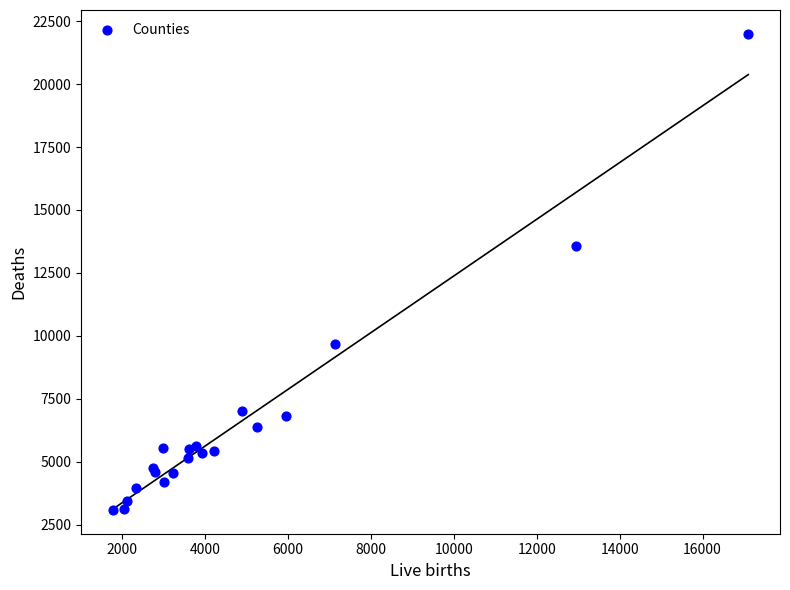

What Y value in the scatter plot is closest to 12542?

13581